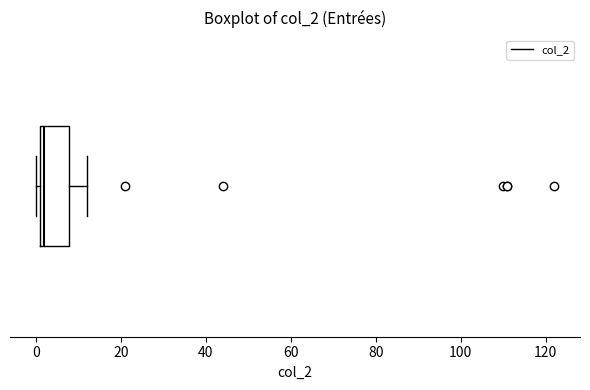

Where does the right whisker of the box end on the x-axis? The values are not printed on the chart, so give them approximately, as read against the axis.

12